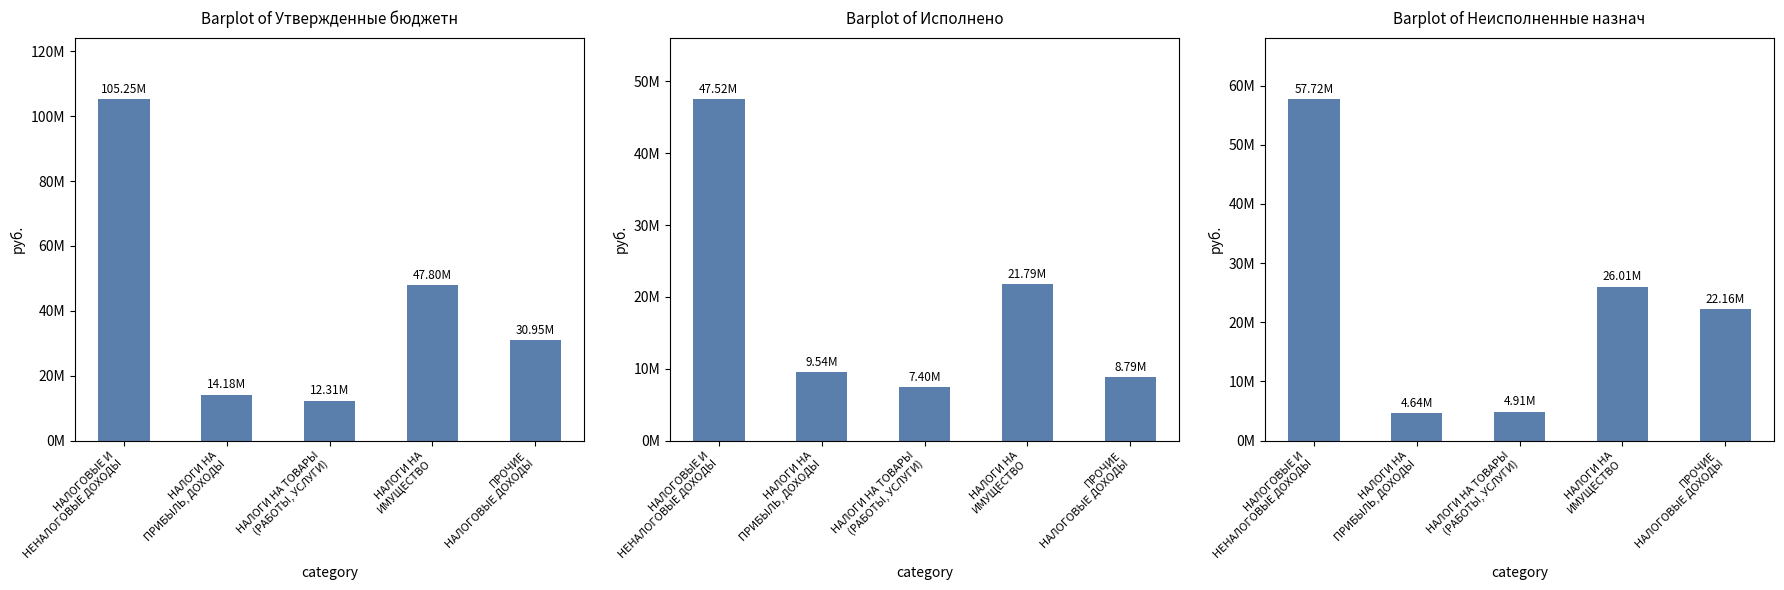

The Утвержденные бюджетные назначения series shows 14181100.0 at НАЛОГИ НА
ПРИБЫЛЬ, ДОХОДЫ. True or false?

True